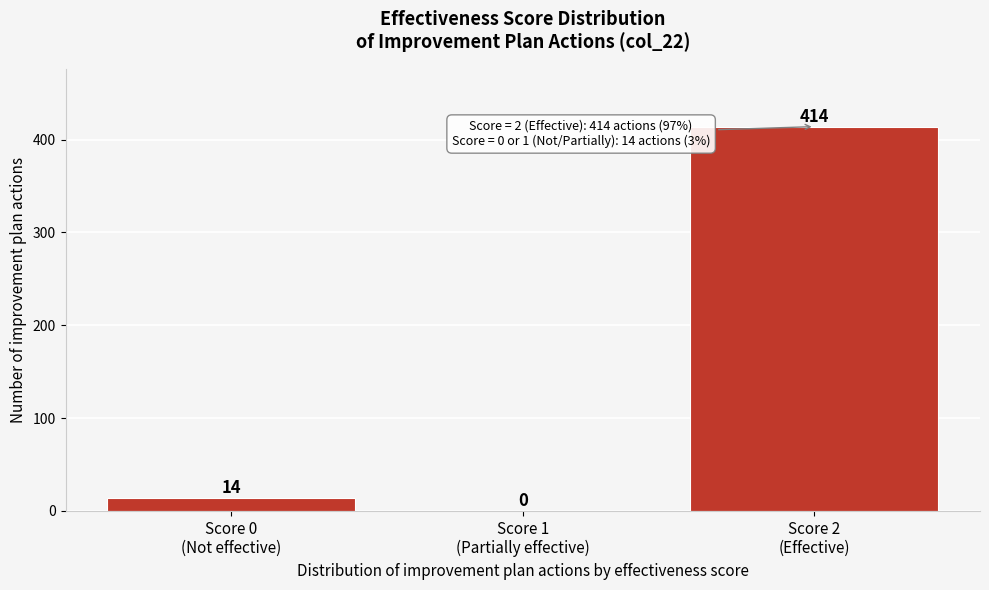

What is the sum of all values?

428